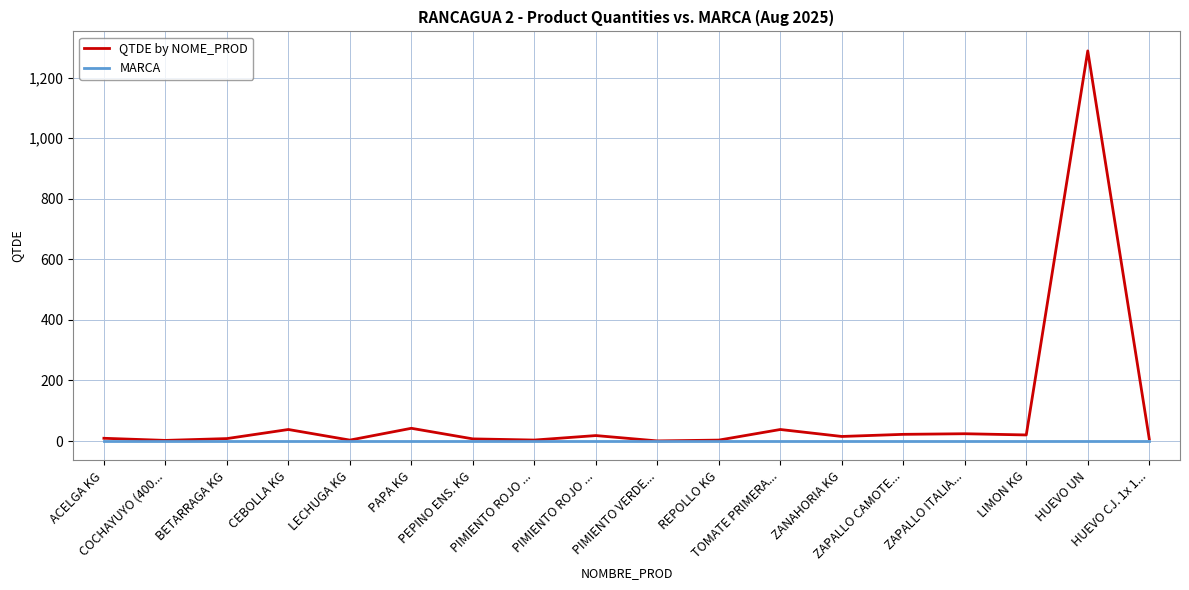

What is the highest value of the QTDE by NOME_PROD series?

1288.0